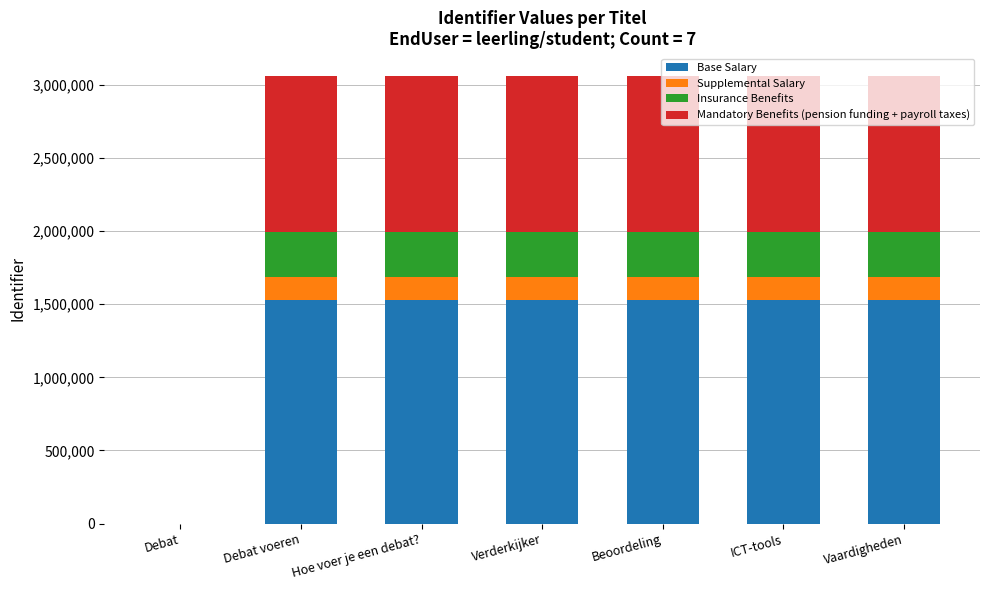

Are the bars grouped side by side (vs. stacked)?

No